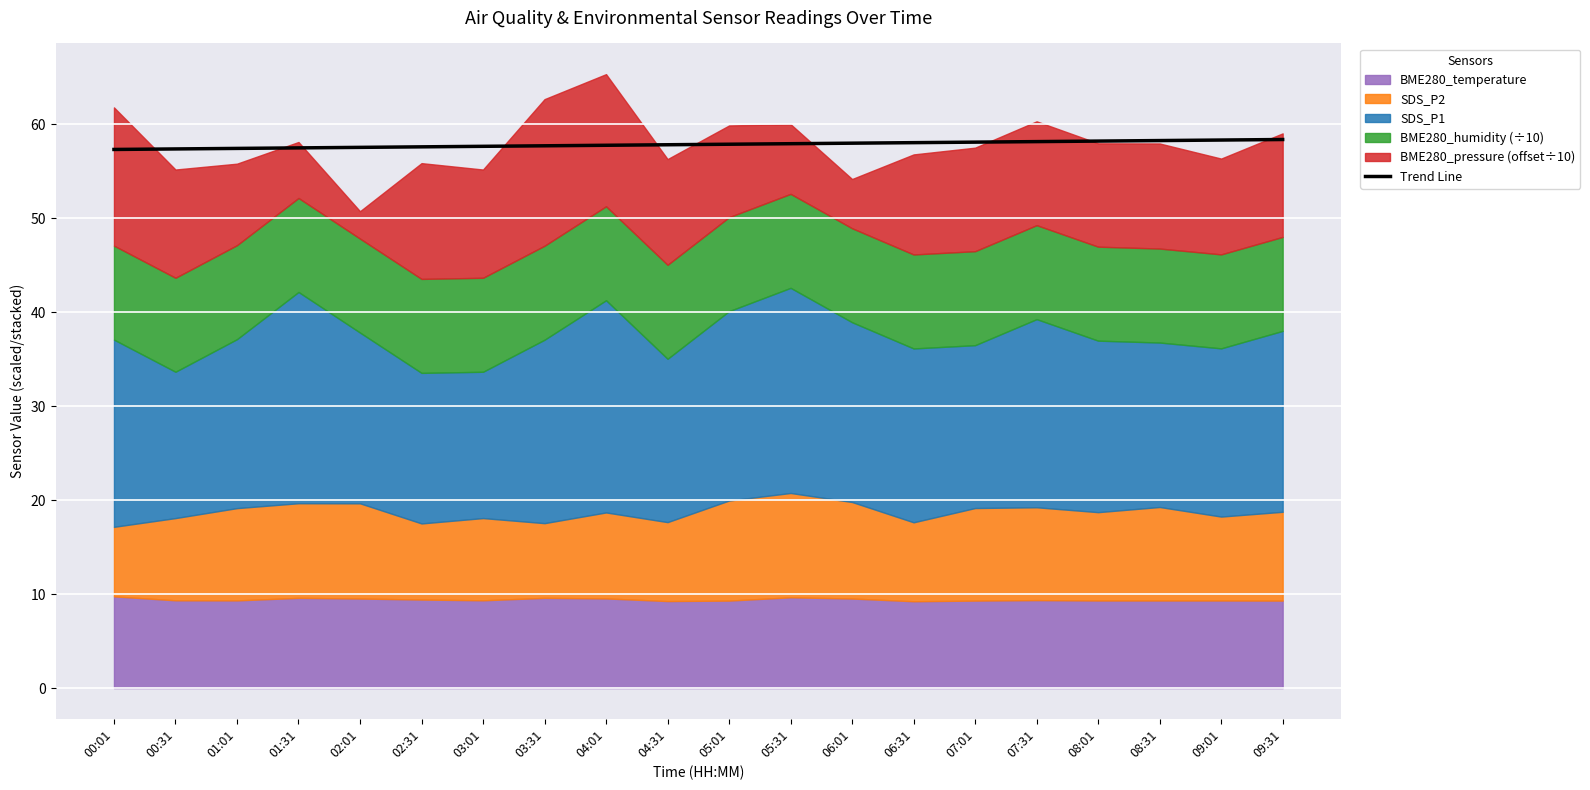

What is the change in value from 06:01 to 09:31?

+0.4